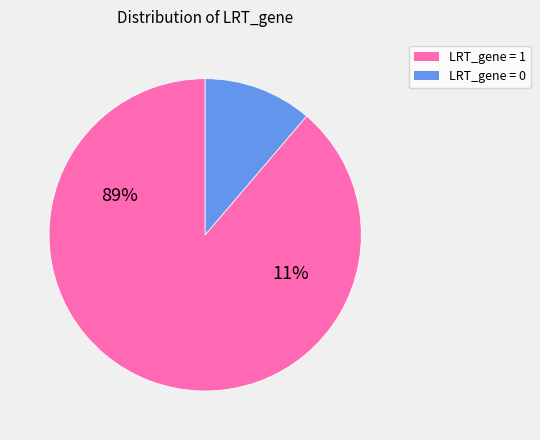

How many slices are in this pie chart?

2